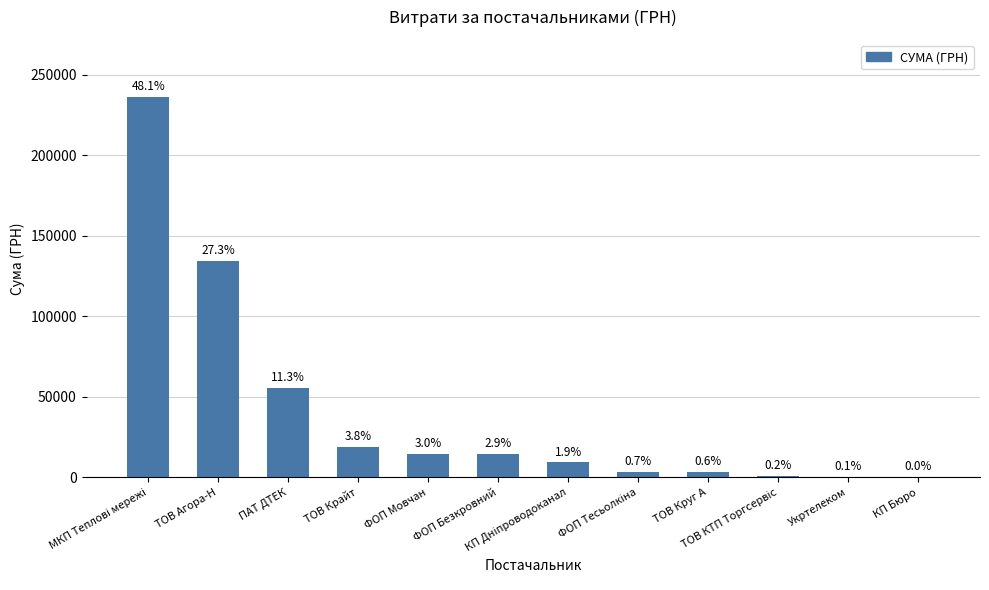

How many data points does each series have?

12